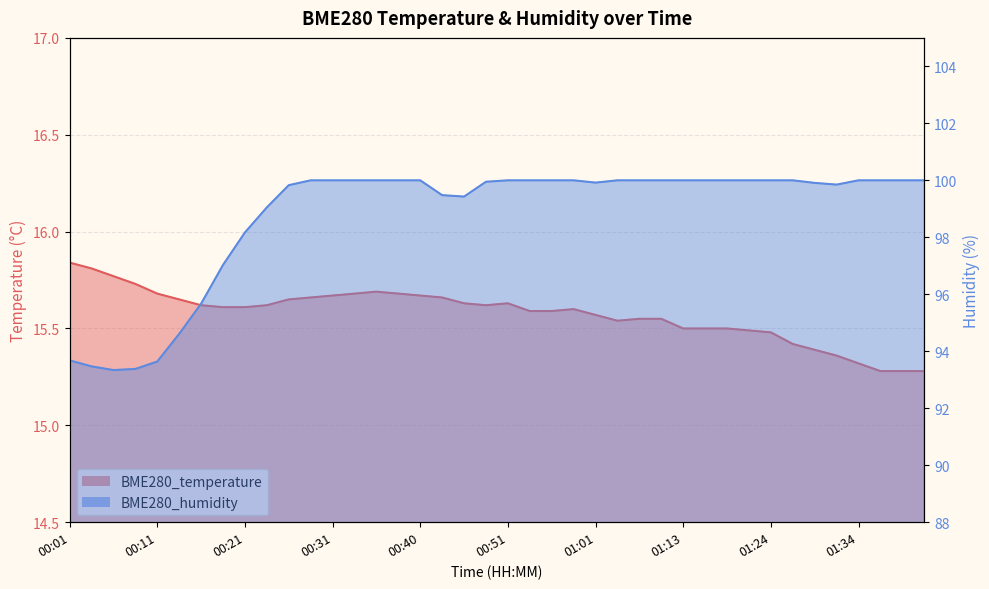

Which category has the lowest value in the BME280_temperature series?

01:37